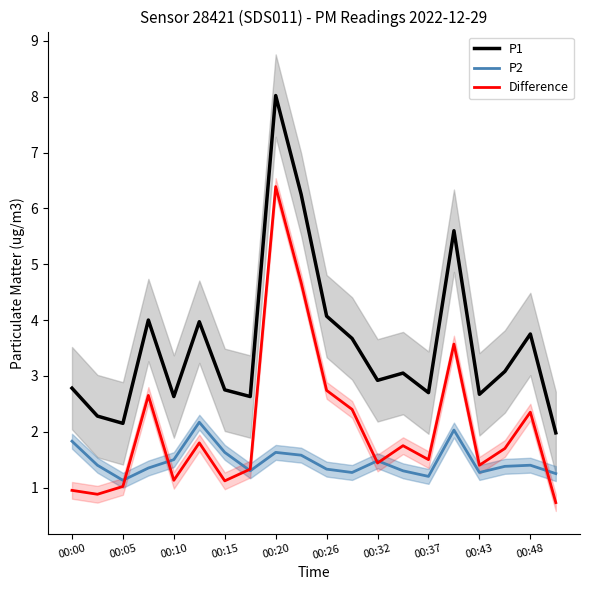

How many lines are shown in the chart?

3